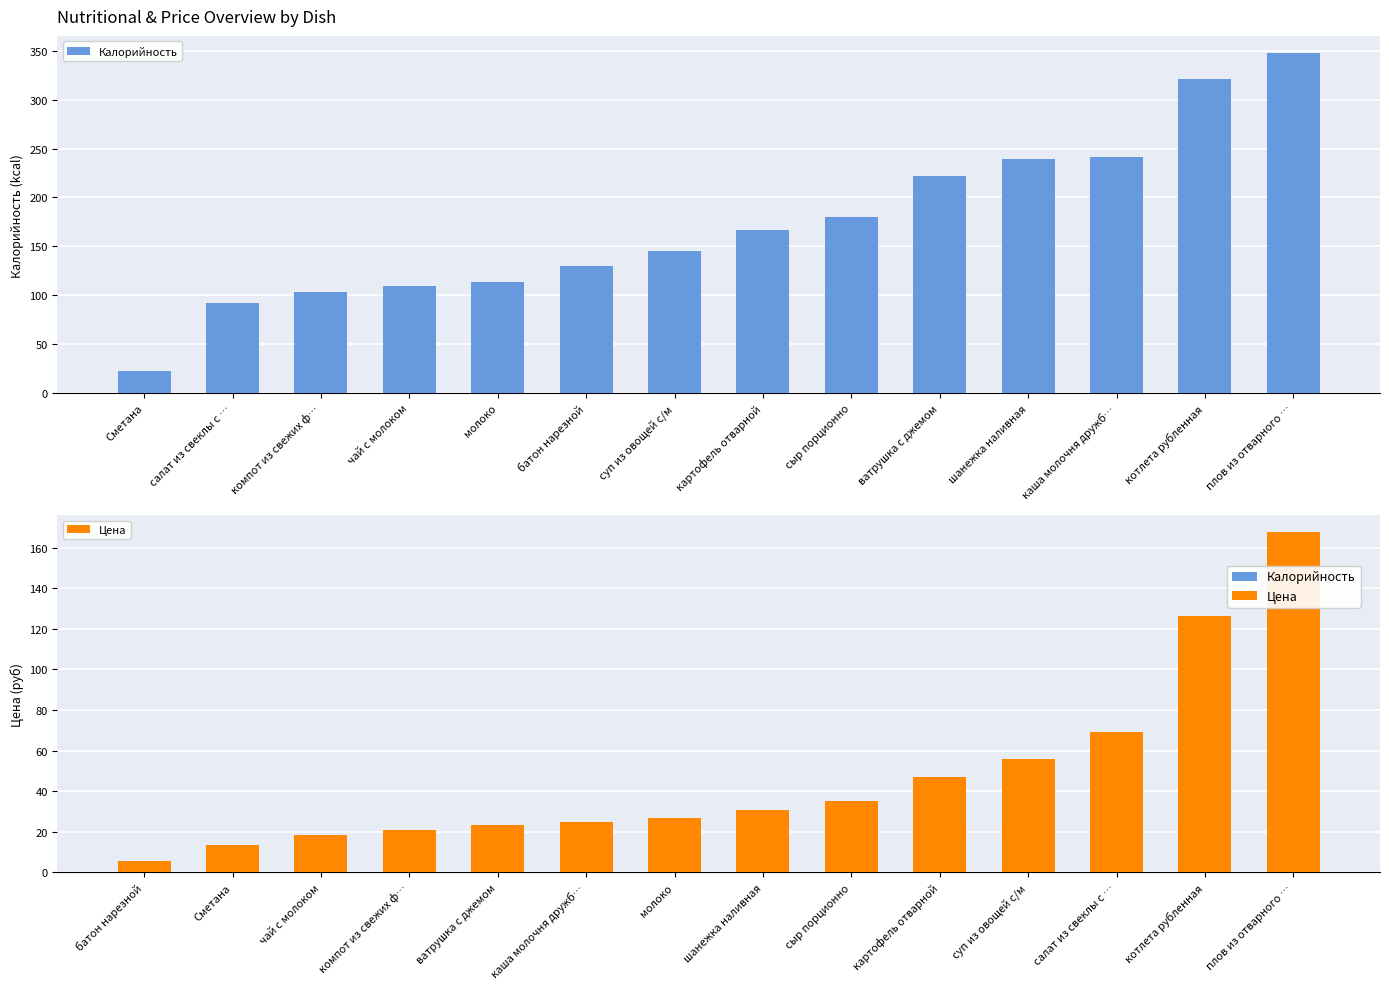

What is the label of the 11th bar from the left?

шанежка наливная